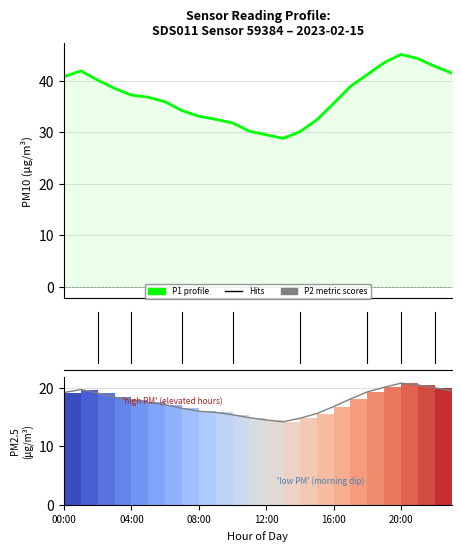

Is the value of P1 (PM10) at 9 greater than the value of P2 (PM2.5) at 08:00?

Yes